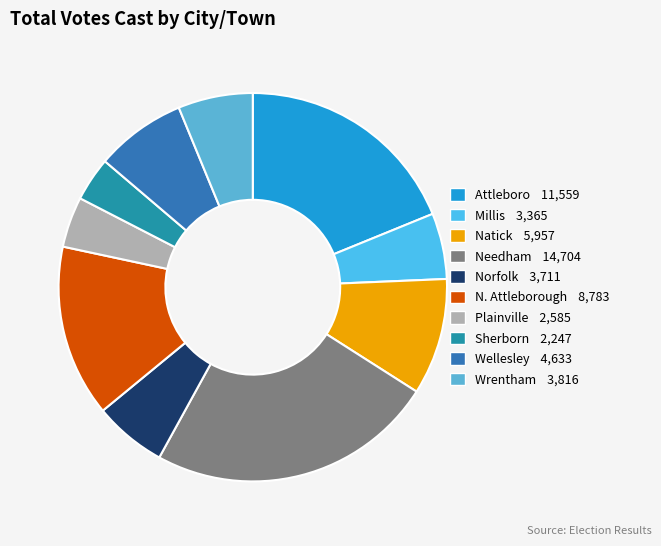

What portion of the pie excludes Sherborn?

96.3%